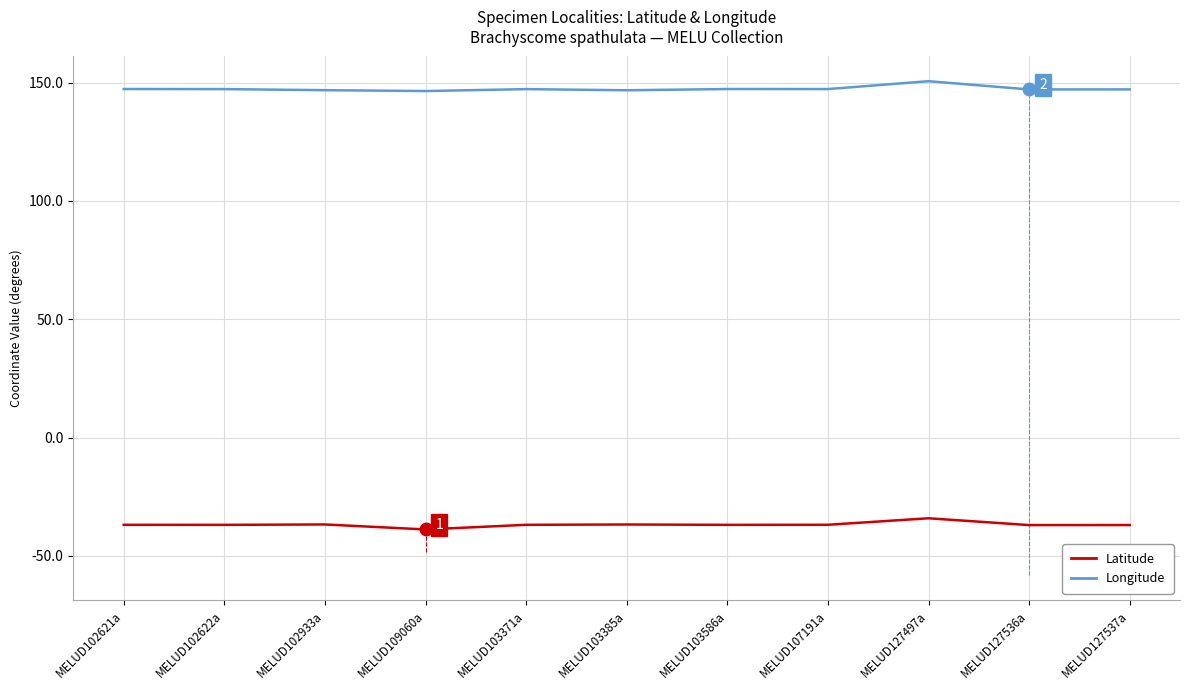

What is the difference between the highest and lowest values at MELUD103586a?

184.2